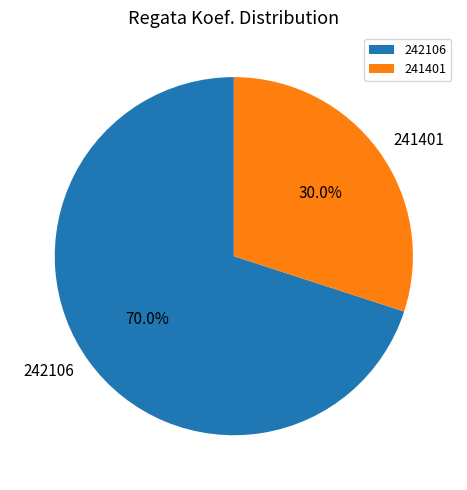

To the nearest percent, what percentage of the pie is 241401?

30%